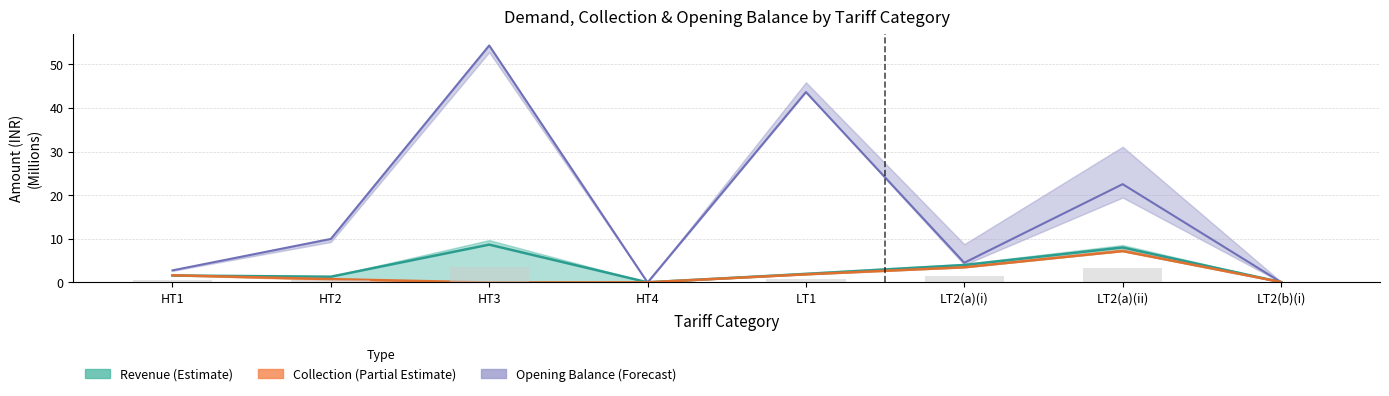

What value does the Collection series have at HT1?

1.6